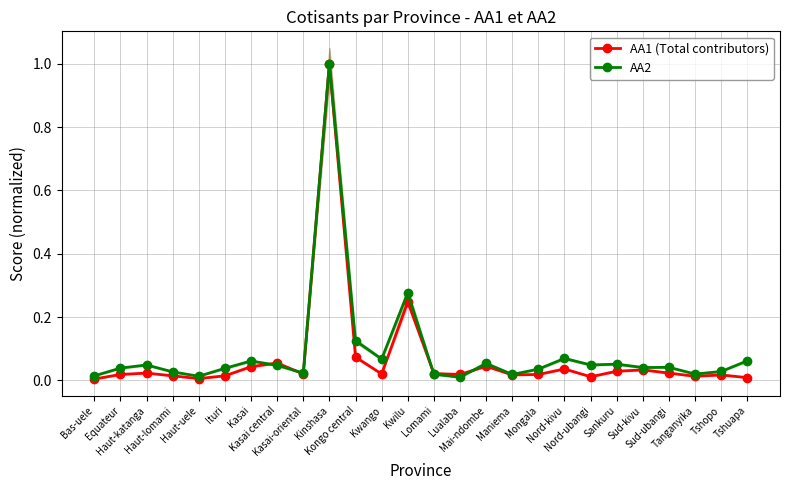

What is the value of the AA2 point at the 13th from the left?

0.3